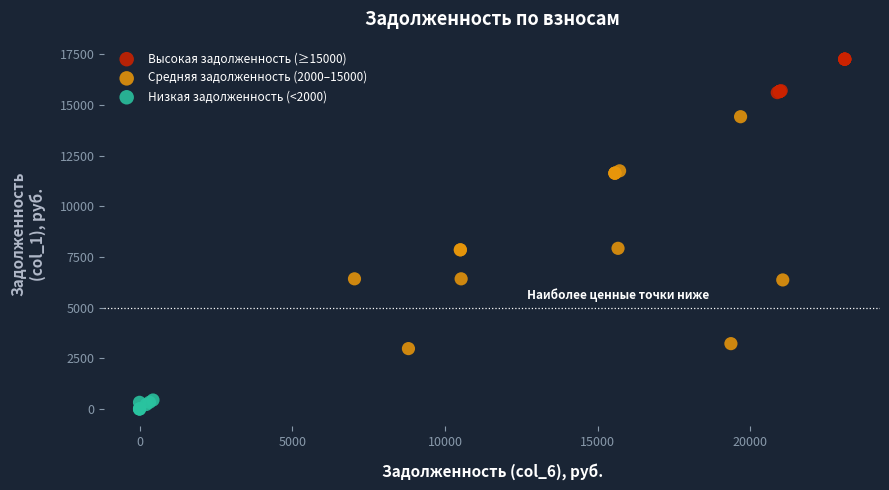

Which series has the widest spread of Y values?

Средняя задолженность (2000–15000)